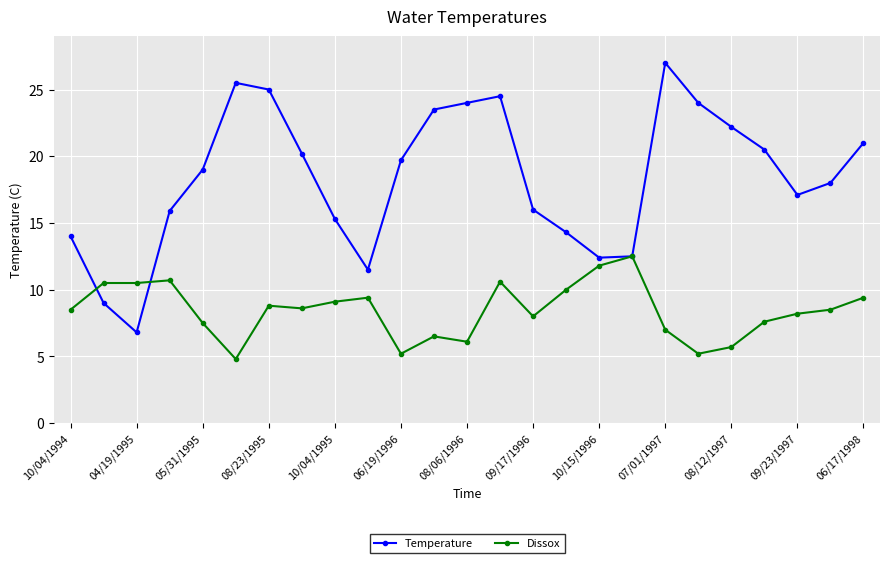

True or false: Dissox has more than 0 interior local peaks.

True